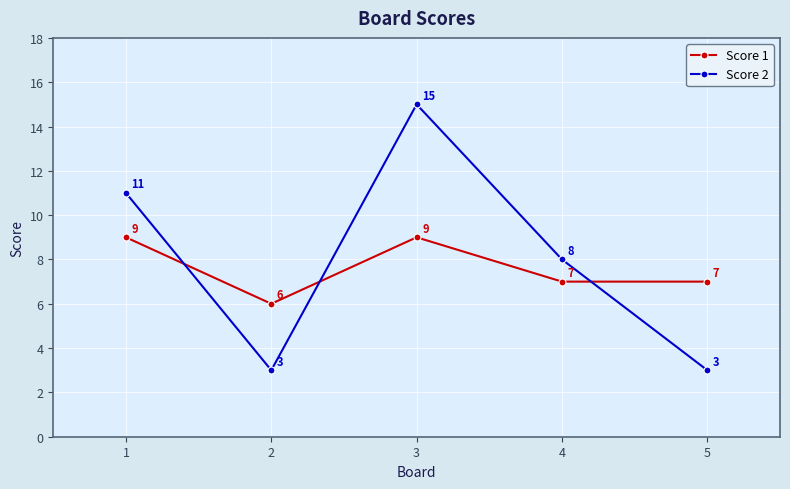

At which category does Score 2 reach its first local peak?

3